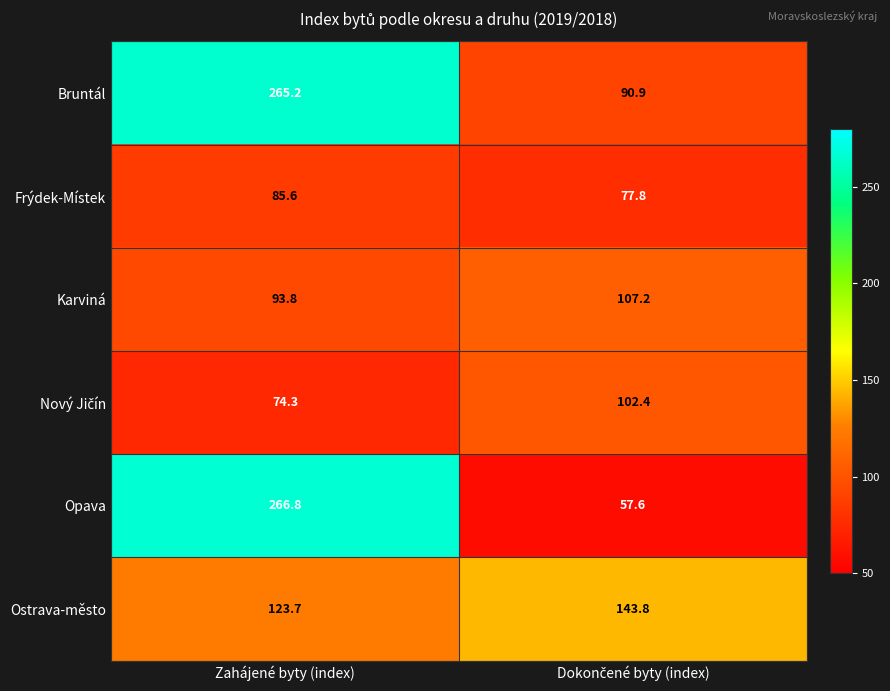

At which label does Frýdek-Místek first exceed 85?

Zahájené byty (index)